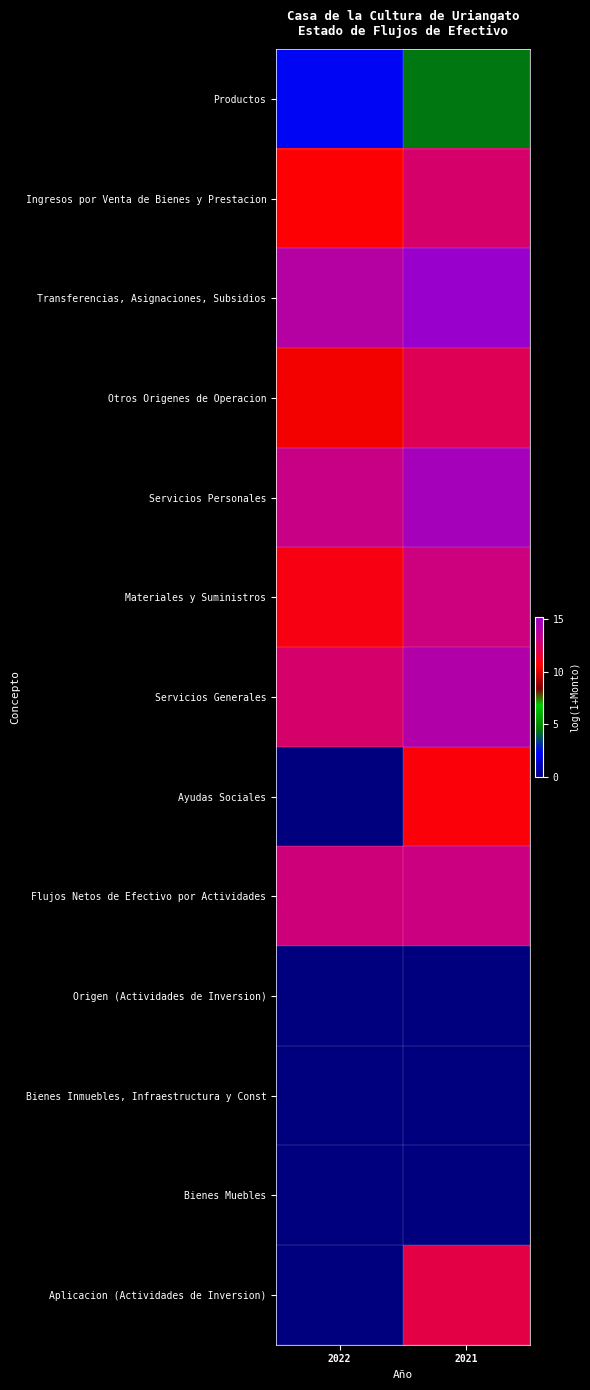

Reading left to right, transcribe all the data shown in this chart.

Productos: 2022=2.4	2021=4.4
Ingresos por Venta de Bienes y Prestacion: 2022=10.7	2021=12.5
Transferencias, Asignaciones, Subsidios: 2022=13.9	2021=15.2
Otros Origenes de Operacion: 2022=10.5	2021=12.2
Servicios Personales: 2022=13.1	2021=14.7
Materiales y Suministros: 2022=10.9	2021=12.8
Servicios Generales: 2022=12.5	2021=14.1
Ayudas Sociales: 2022=0.0	2021=10.8
Flujos Netos de Efectivo por Actividades: 2022=12.8	2021=12.9
Origen (Actividades de Inversion): 2022=0.0	2021=0.0
Bienes Inmuebles, Infraestructura y Const: 2022=0.0	2021=0.0
Bienes Muebles: 2022=0.0	2021=0.0
Aplicacion (Actividades de Inversion): 2022=0.0	2021=11.9